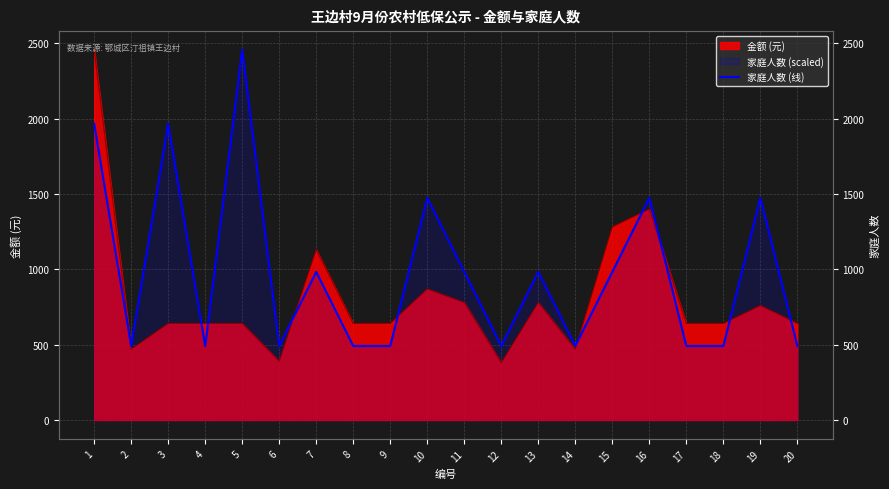

Which has a higher value, 8 or 17?

8